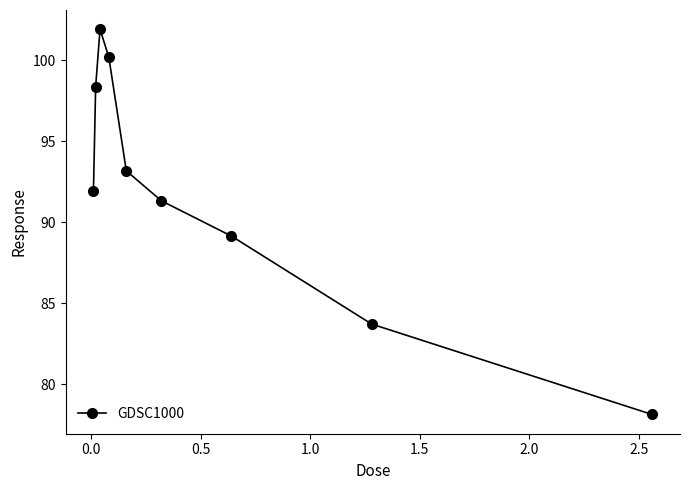

Count the number of data series in this chart.

1